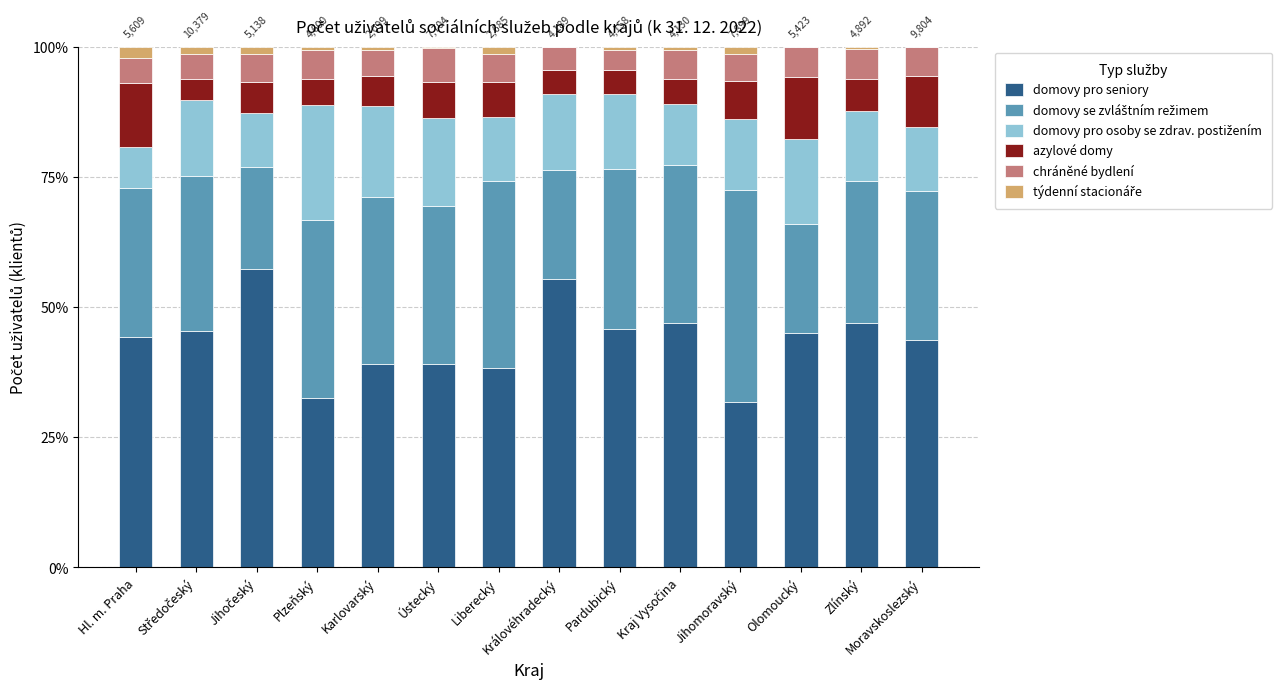

Are the bars grouped side by side (vs. stacked)?

No